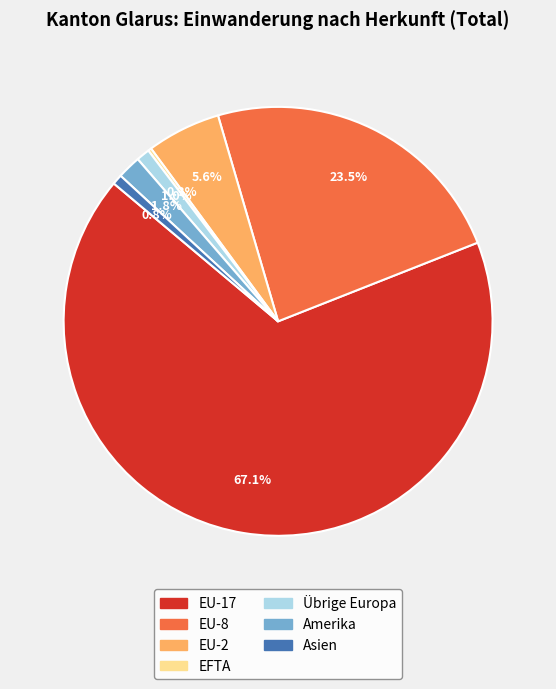

Is there any slice that represents more than half of the pie?

Yes